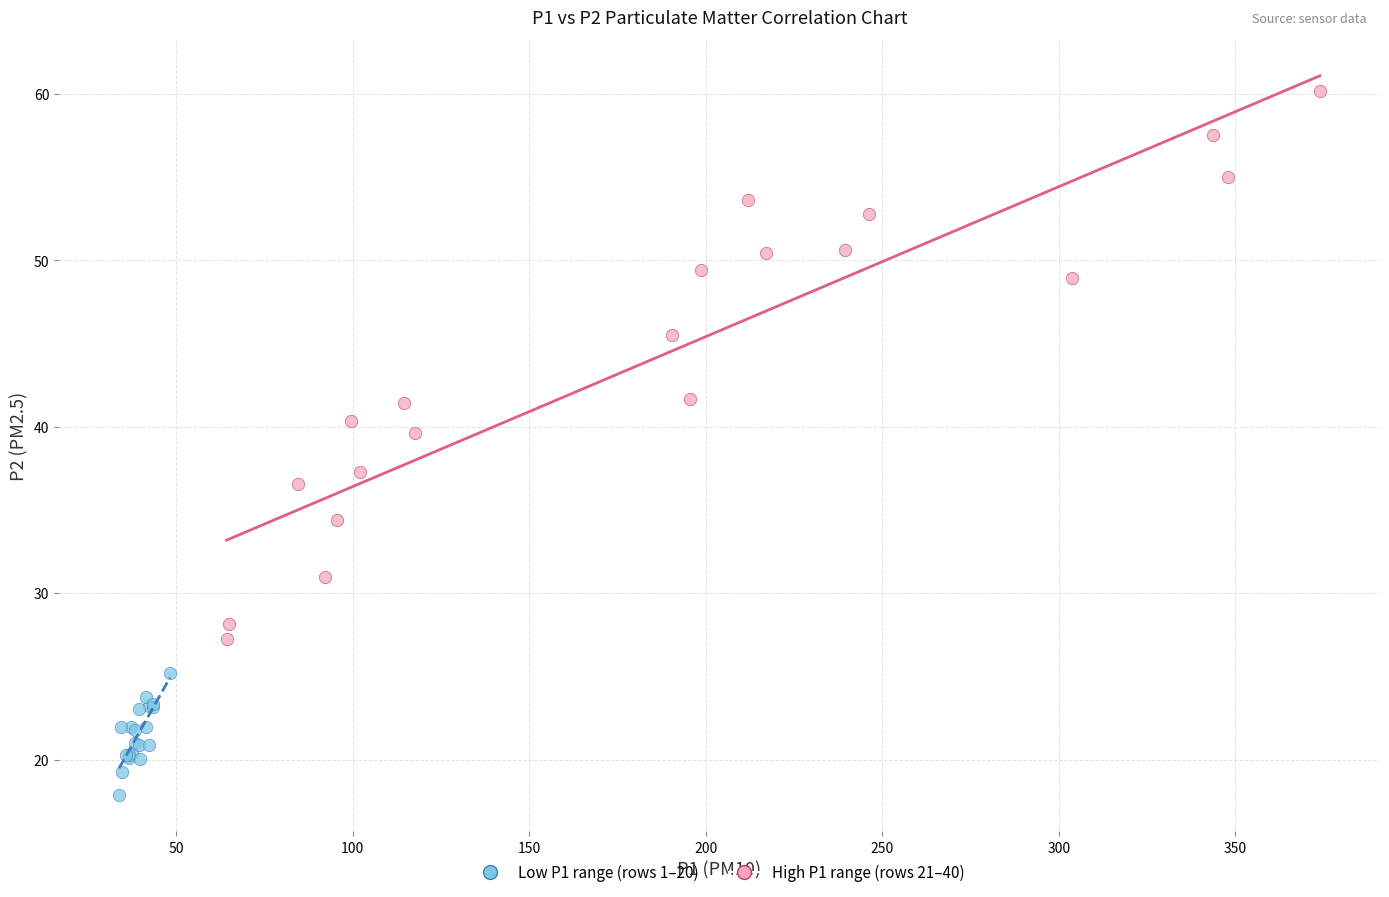

Which series has the largest Y range (max minus min)?

High P1 range (rows 21–40)